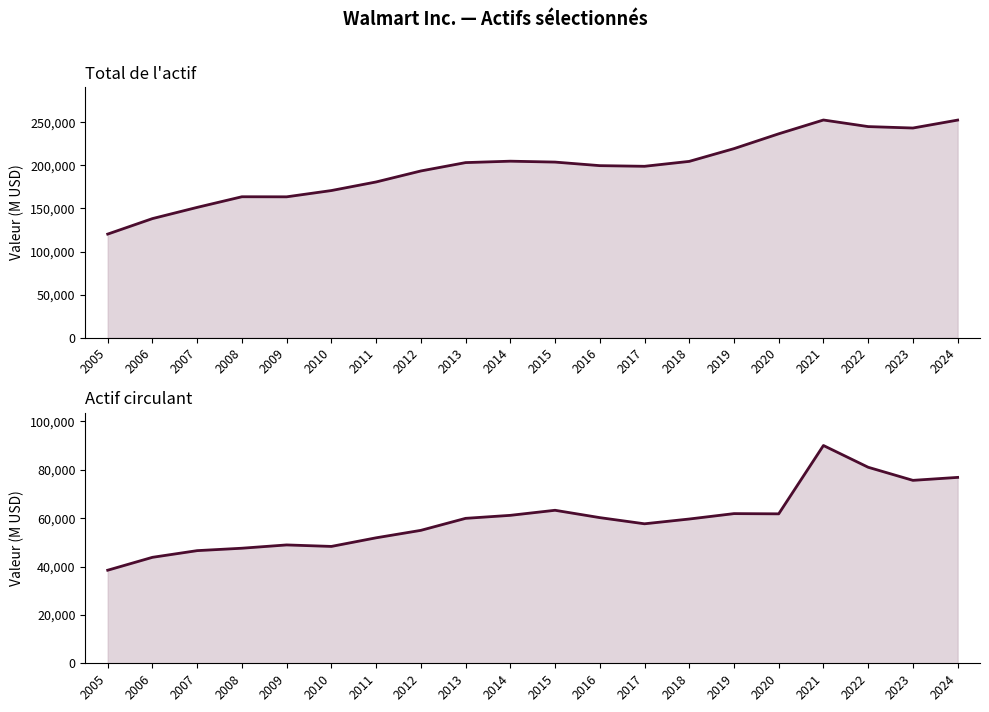

What is the value of the Actif circulant point at the 14th from the left?

59664